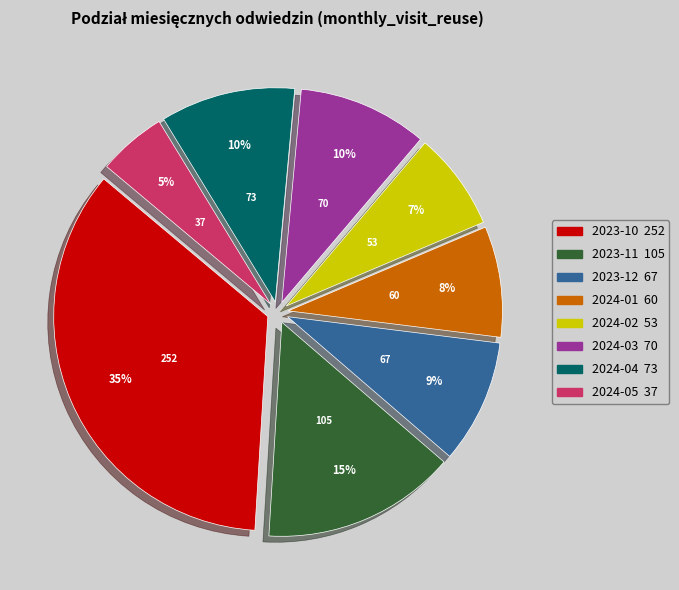

To the nearest percent, what portion does 2024-02 represent?

7%